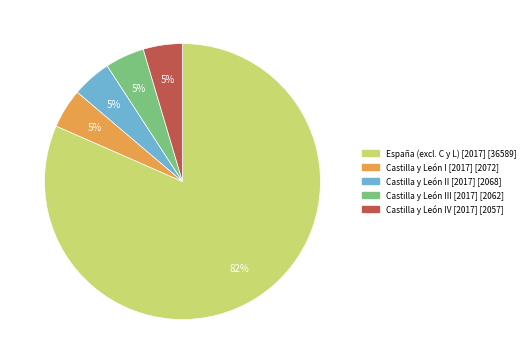

How many slices are in this pie chart?

5